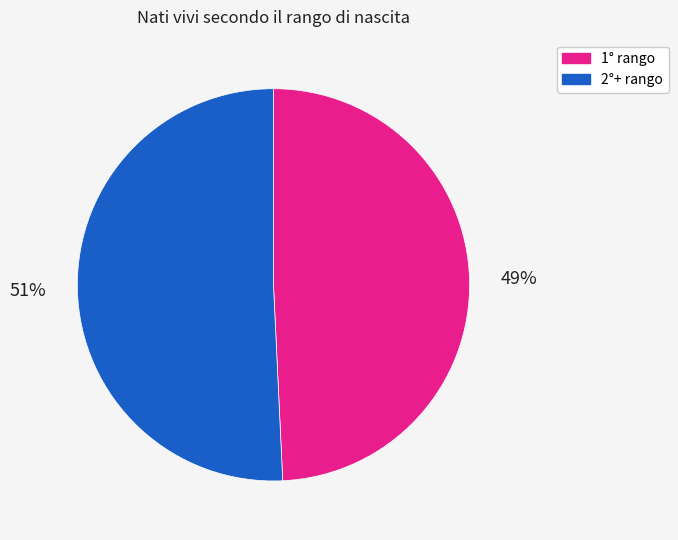

Does any single category account for the majority?

Yes